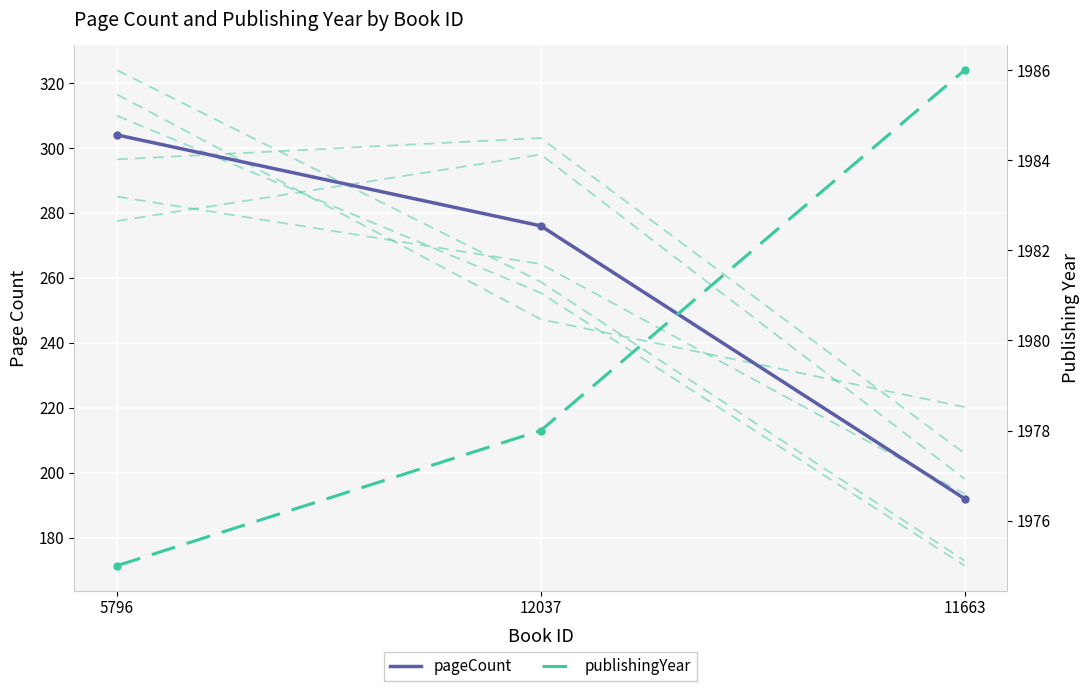

Reading right to left, transcribe all the data shown in this chart.

pageCount: 11663=192	12037=276	5796=304
publishingYear: 11663=1986	12037=1978	5796=1975